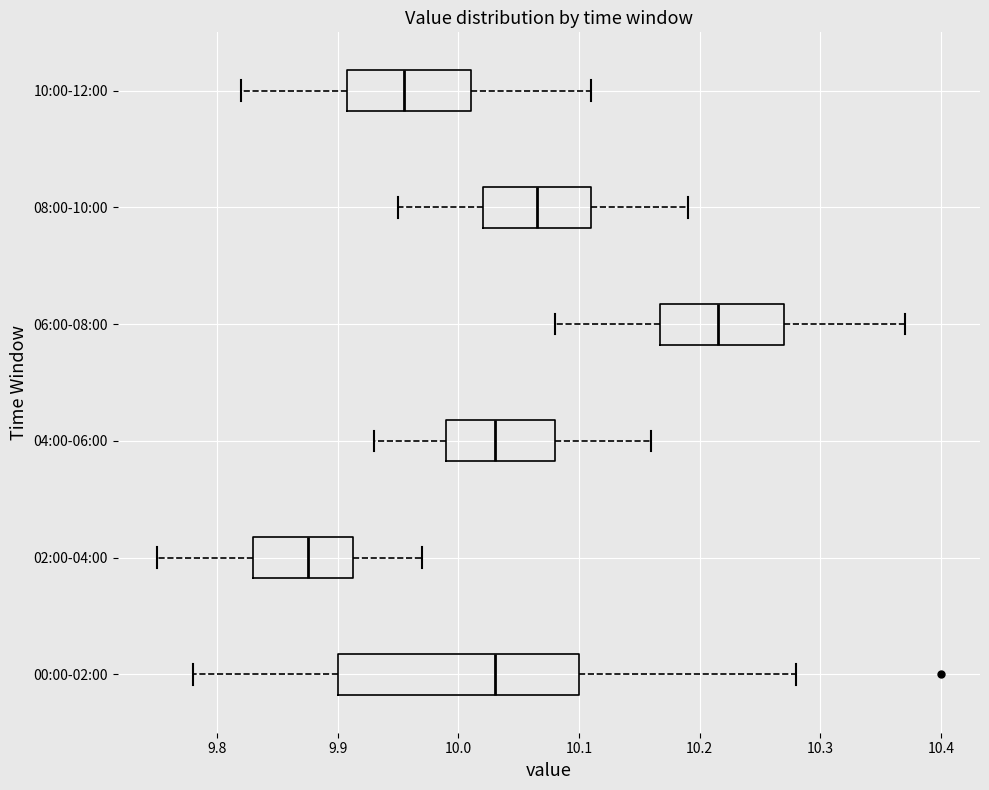

Reading bottom to top, read every box against the x-axis: the position of its median line, the range the box covers, and the ends of its whiskers. The values are not printed on the chart, so give them approximately, as read against the axis.

00:00-02:00: median 10.03, box 9.90 to 10.10, whiskers 9.78 to 10.28
02:00-04:00: median 9.88, box 9.83 to 9.91, whiskers 9.75 to 9.97
04:00-06:00: median 10.03, box 9.99 to 10.08, whiskers 9.93 to 10.16
06:00-08:00: median 10.22, box 10.17 to 10.27, whiskers 10.08 to 10.37
08:00-10:00: median 10.07, box 10.02 to 10.11, whiskers 9.95 to 10.19
10:00-12:00: median 9.96, box 9.91 to 10.01, whiskers 9.82 to 10.11